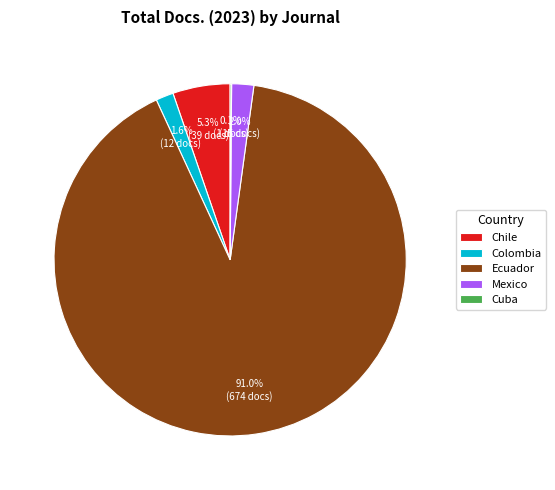

Which slice is the largest?

Ecuador